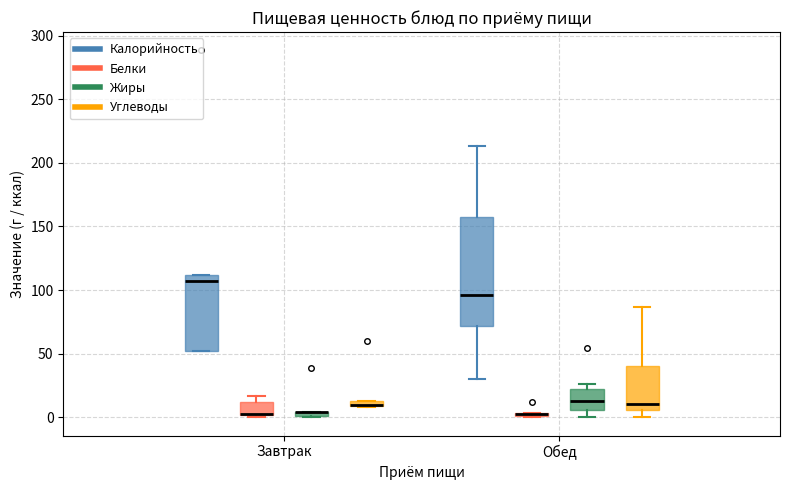

Comparing the boxes themselves (not the whiskers), which one is the tallest?

Обед (Калорийность)